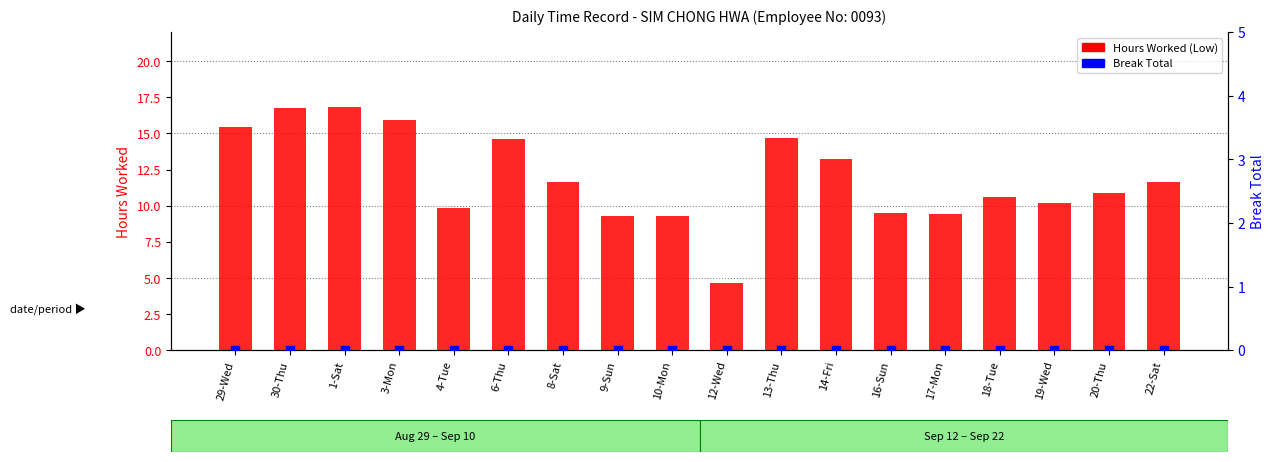

What are all the series names shown in the legend?

Hours Worked (Low), Break Total